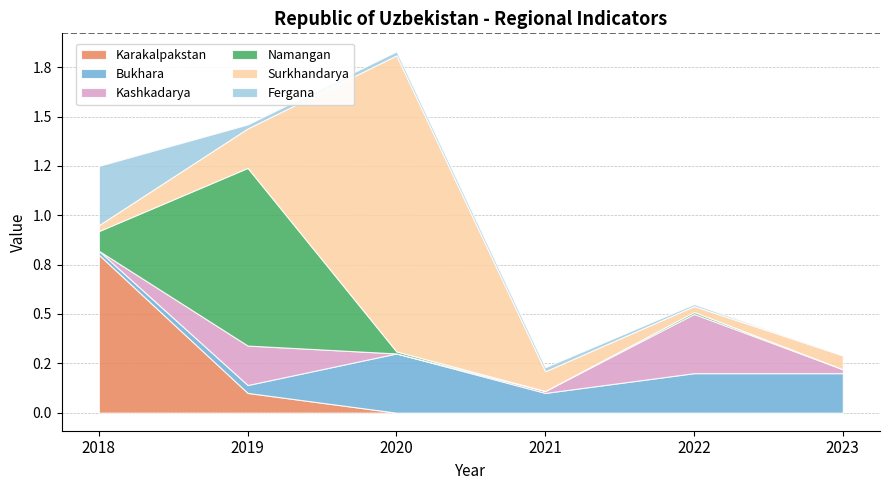

How many lines are shown in the chart?

6